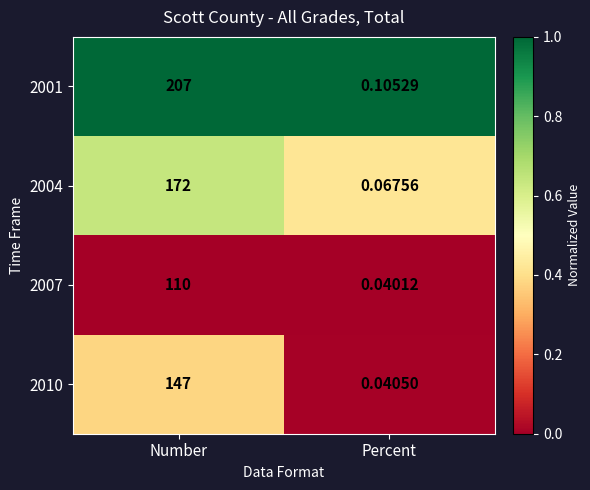

Rank the series by their average value, from highest to lowest.

2001, 2004, 2010, 2007